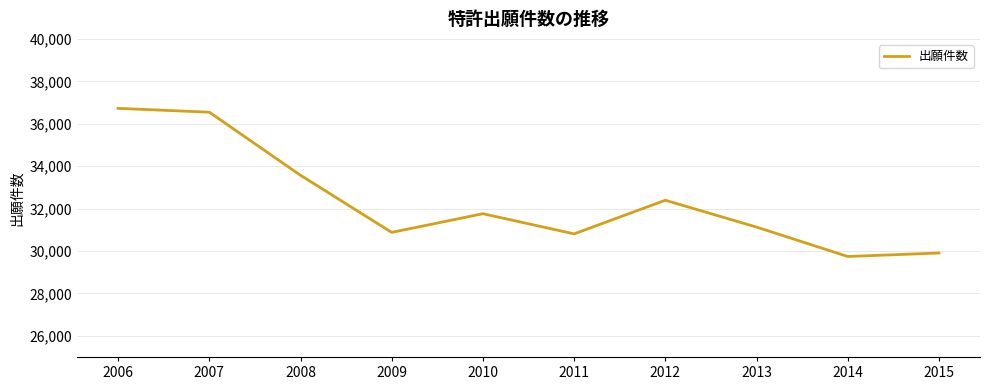

Reading right to left, list all the values displayed in this chart.

29903	29738	31125	32391	30805	31756	30875	33569	36544	36724